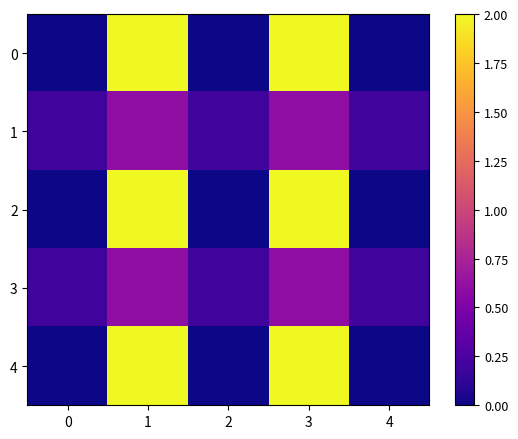

Reading right to left, transcribe all the data shown in this chart.

0: 4=0.0	3=2.0	2=0.0	1=2.0	0=0.0
1: 4=0.2	3=0.6	2=0.2	1=0.6	0=0.2
2: 4=0.0	3=2.0	2=0.0	1=2.0	0=0.0
3: 4=0.2	3=0.6	2=0.2	1=0.6	0=0.2
4: 4=0.0	3=2.0	2=0.0	1=2.0	0=0.0